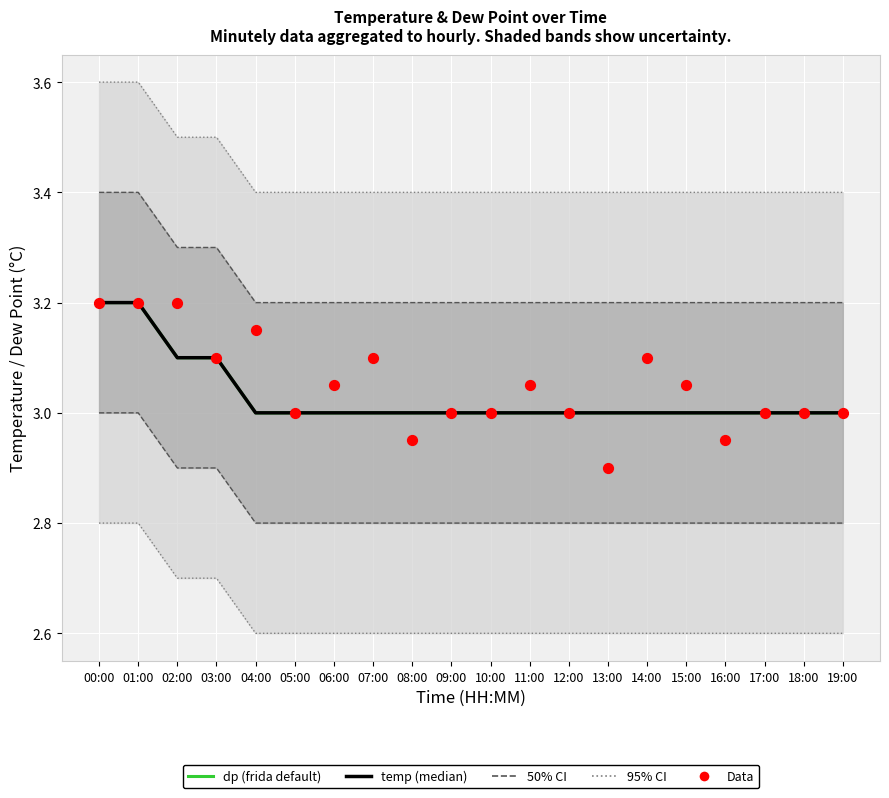

Which series has the largest Y range (max minus min)?

Data